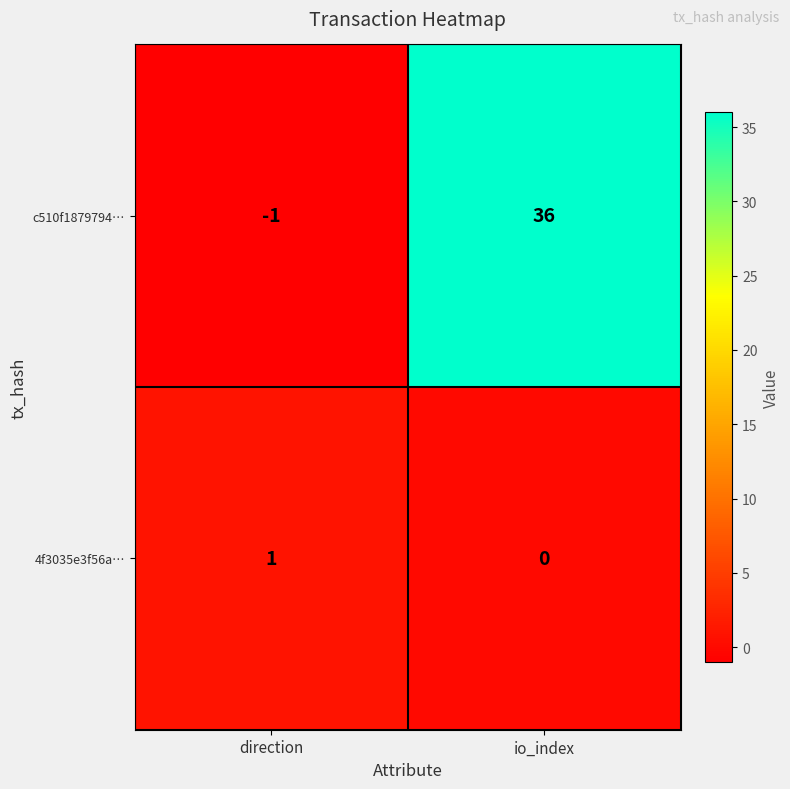

True or false: c510f1879794… has a value of 36 at io_index.

True